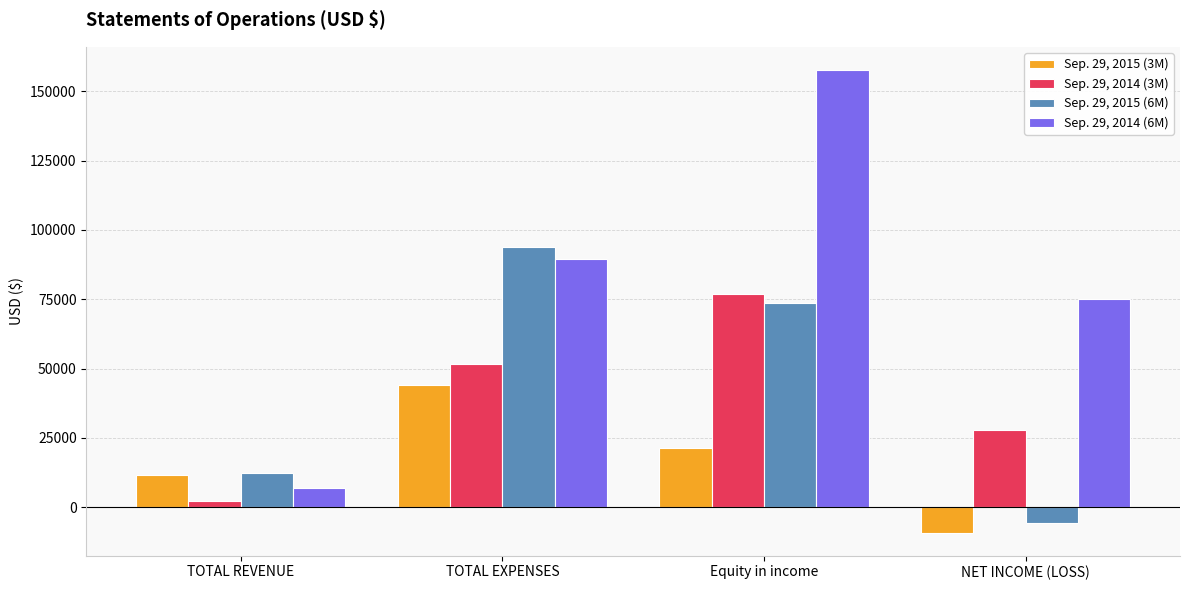

At which label is Sep. 29, 2015 (3M) closest to 17500?

Equity in income